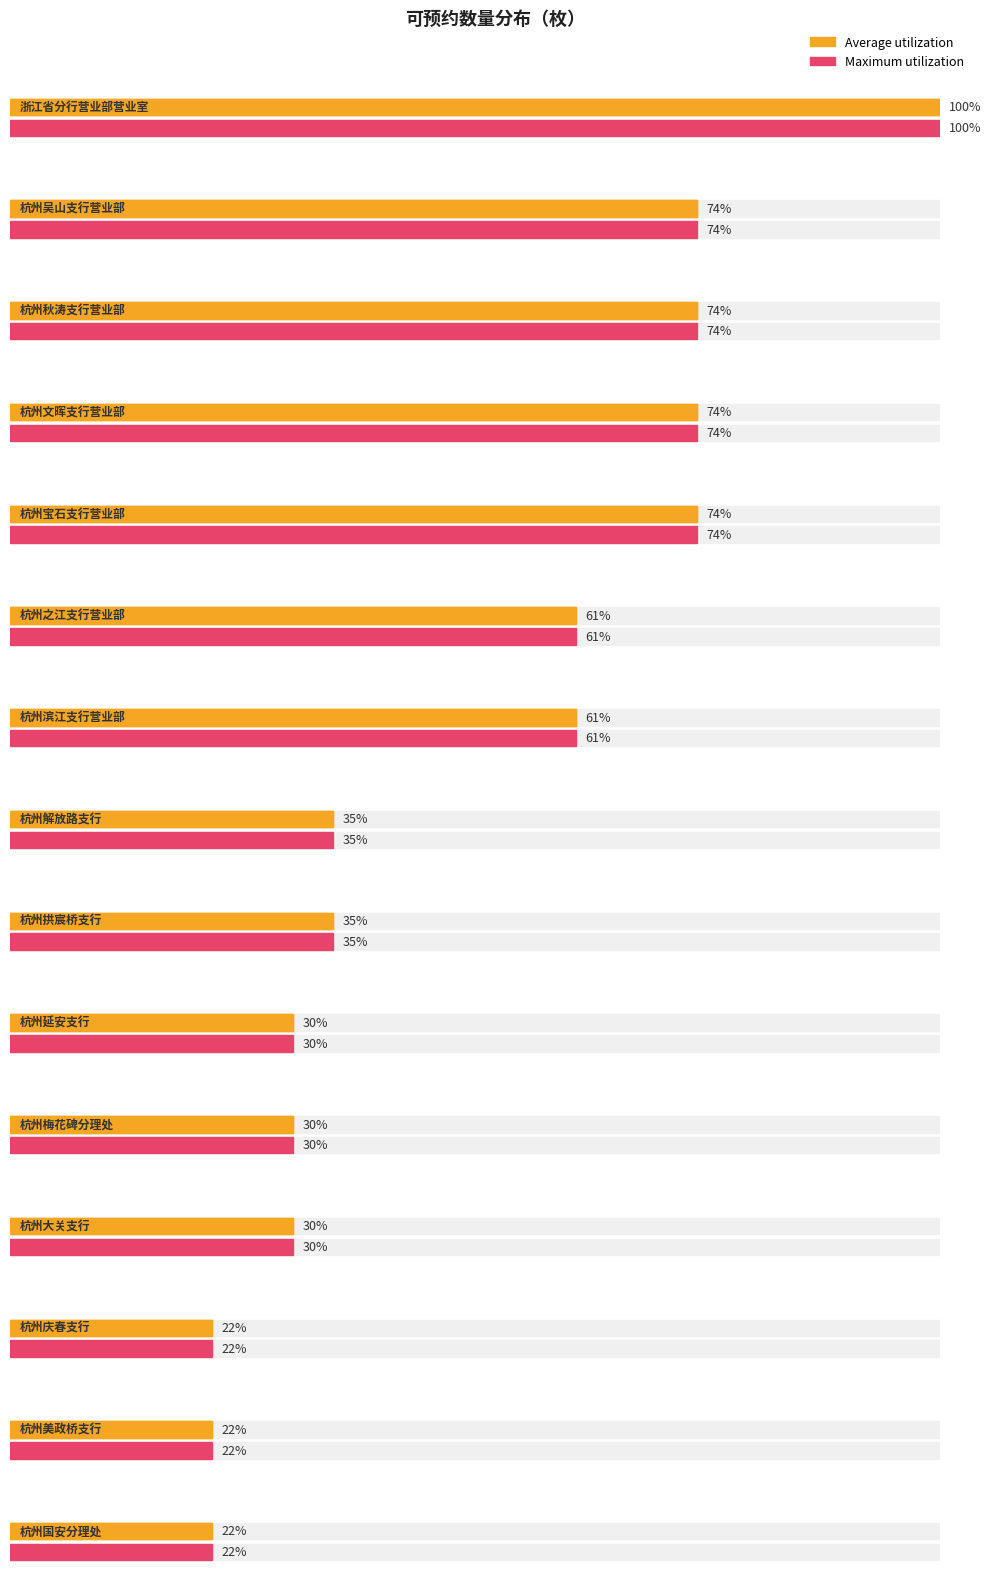

True or false: Maximum utilization has a value of 259567 at 杭州宝石支行营业部.

False